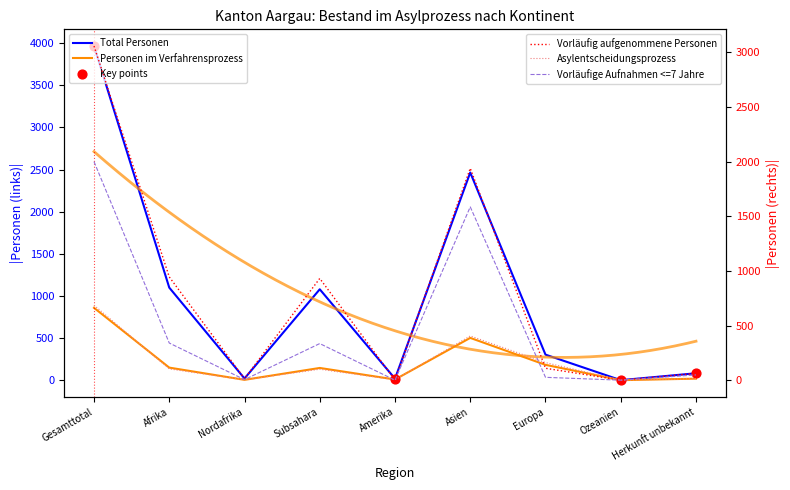

What are all the series names shown in the legend?

Total Personen, Personen im Verfahrensprozess, Vorläufig aufgenommene Personen, Asylentscheidungsprozess, Vorläufige Aufnahmen <=7 Jahre